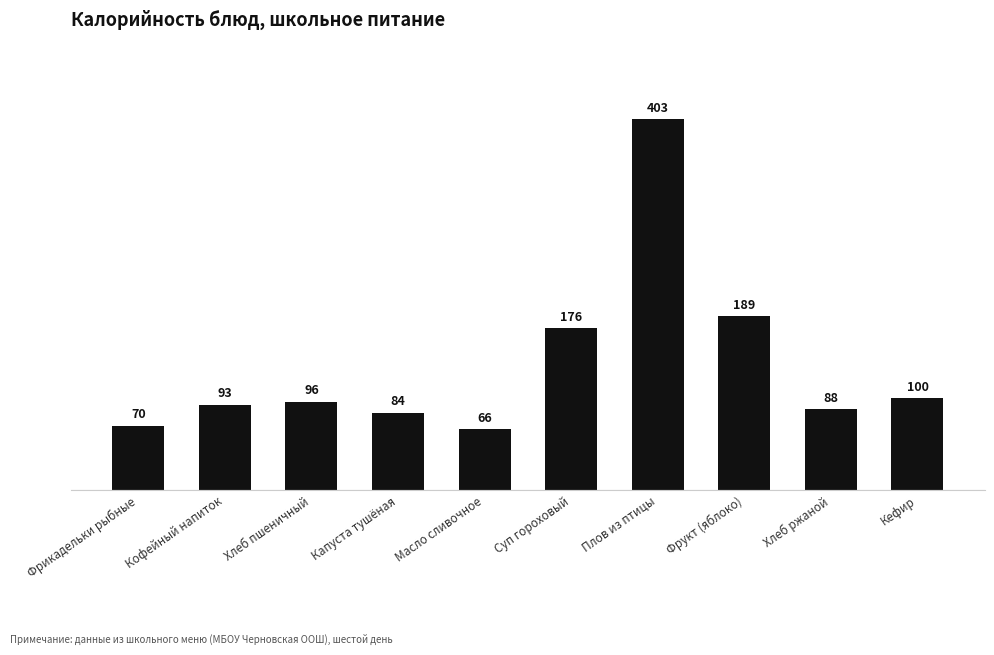

Reading left to right, what are all the values shown in this chart?

70	93	96	84	66	176	403	189	88	100